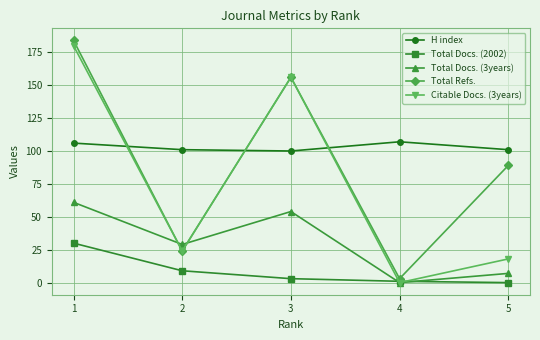

True or false: H index has more than 1 points higher than both neighbors.

False